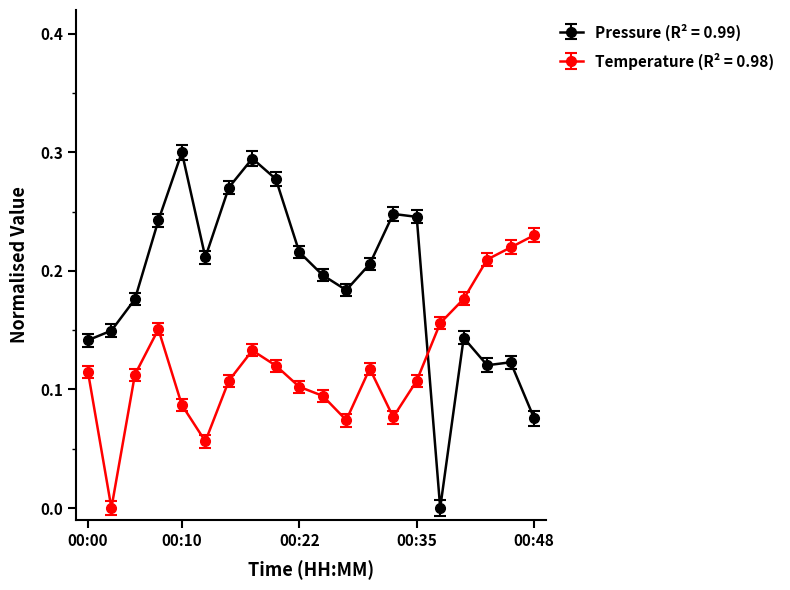

Which series has the widest spread of values?

Pressure (R² = 0.99)